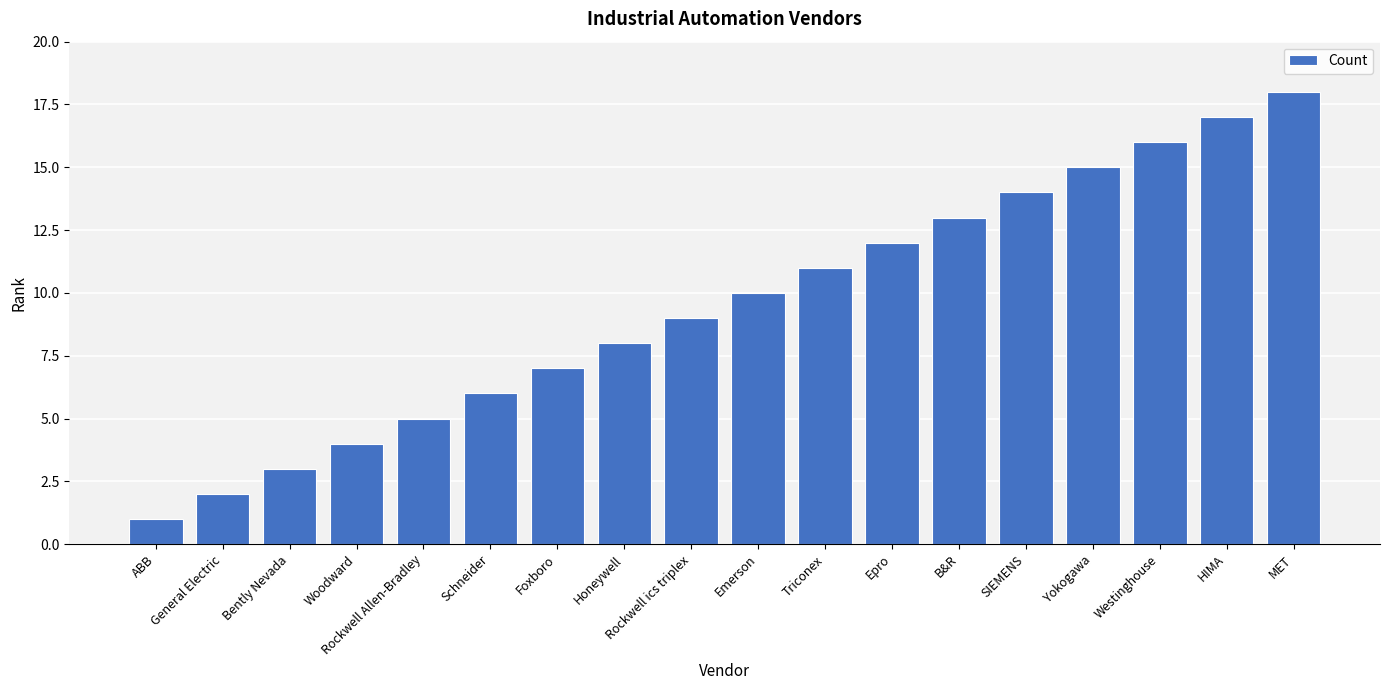

Which category has the highest value across all series?

MET